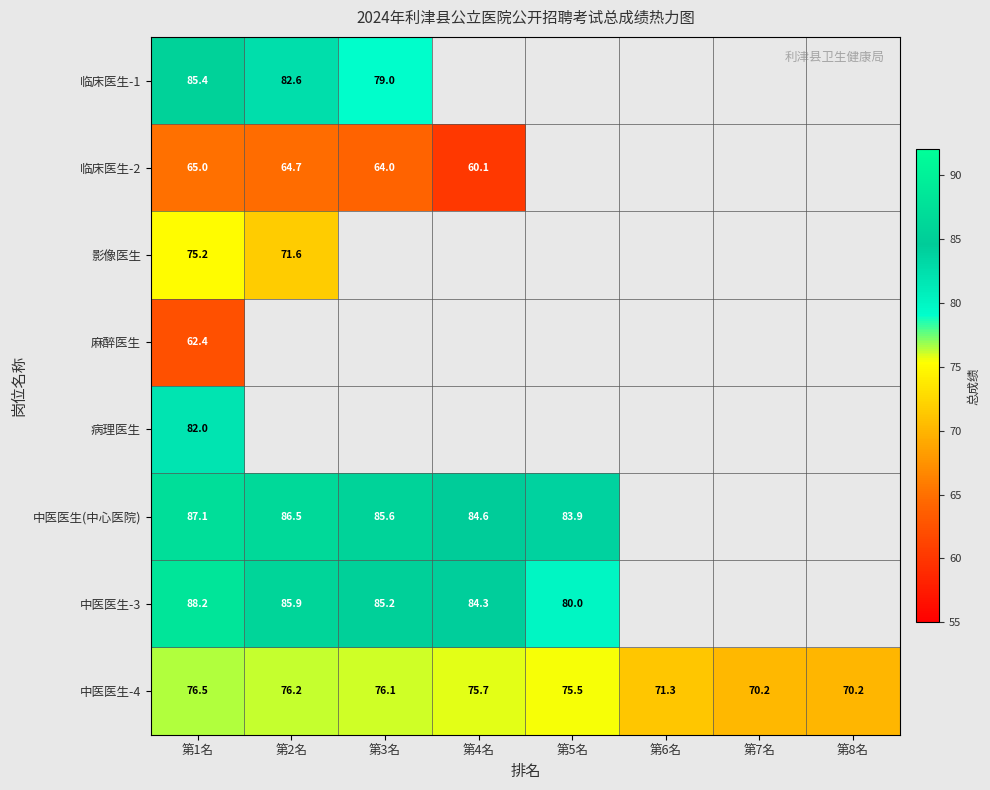

How many values in the 中医医生-4 series exceed 75?

5